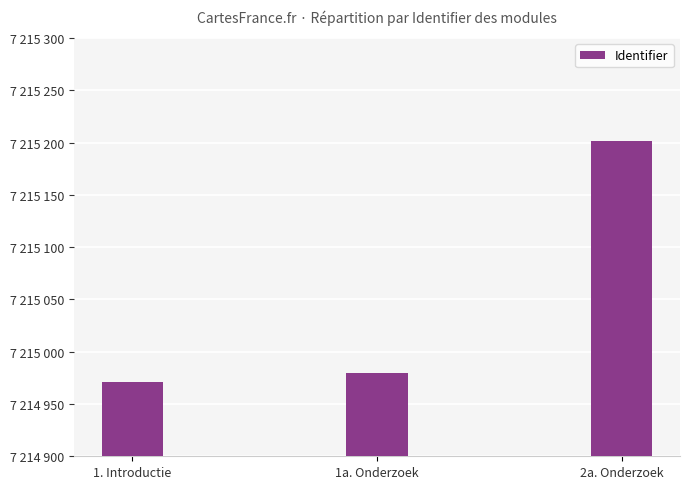

Reading left to right, extract all data points from this chart.

1. Introductie=7214971	1a. Onderzoek=7214980	2a. Onderzoek=7215202